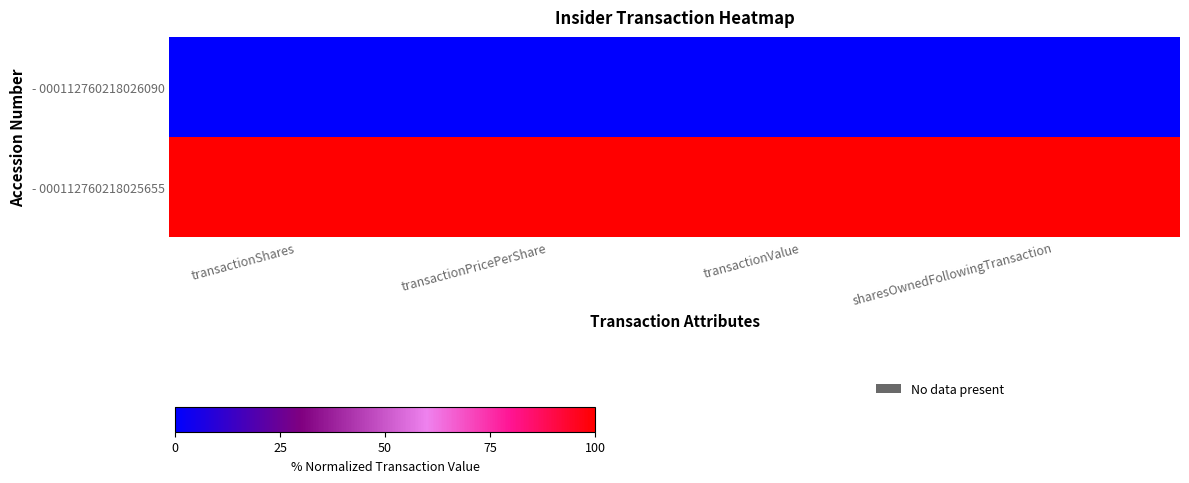

How many series are shown in this chart?

2